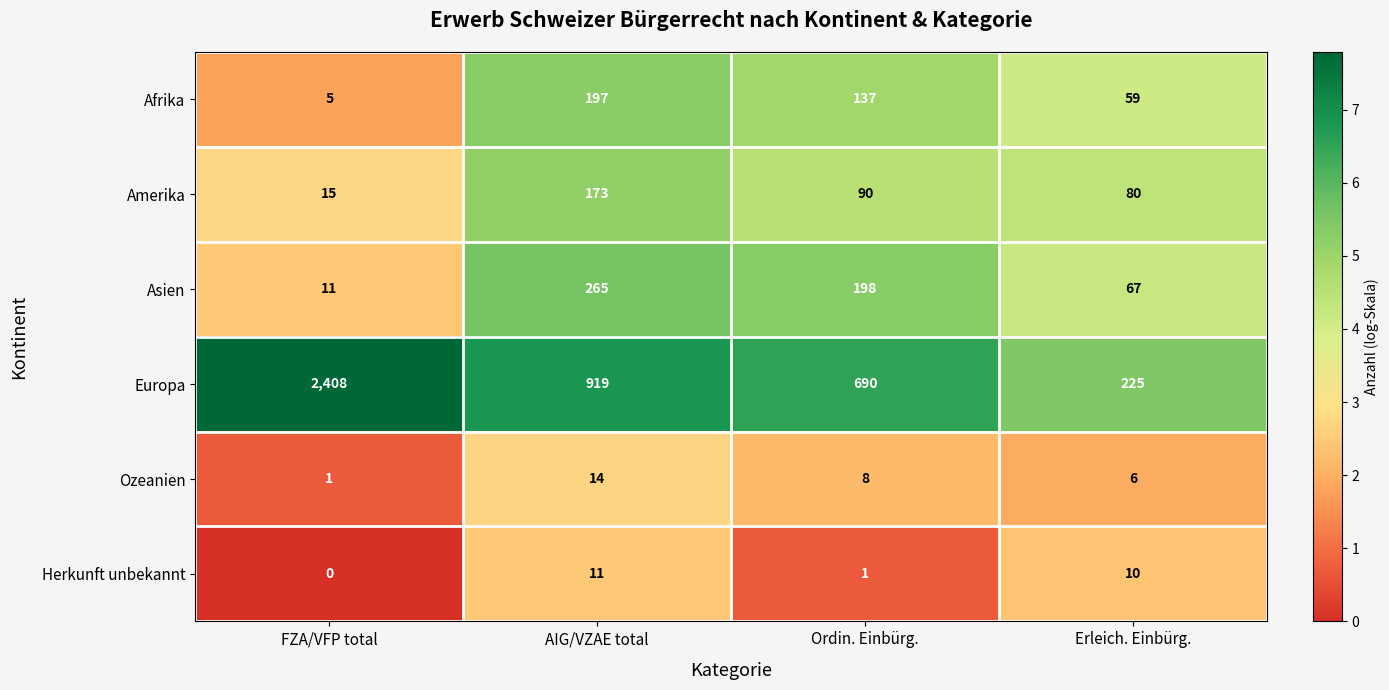

How many data points does each series have?

4